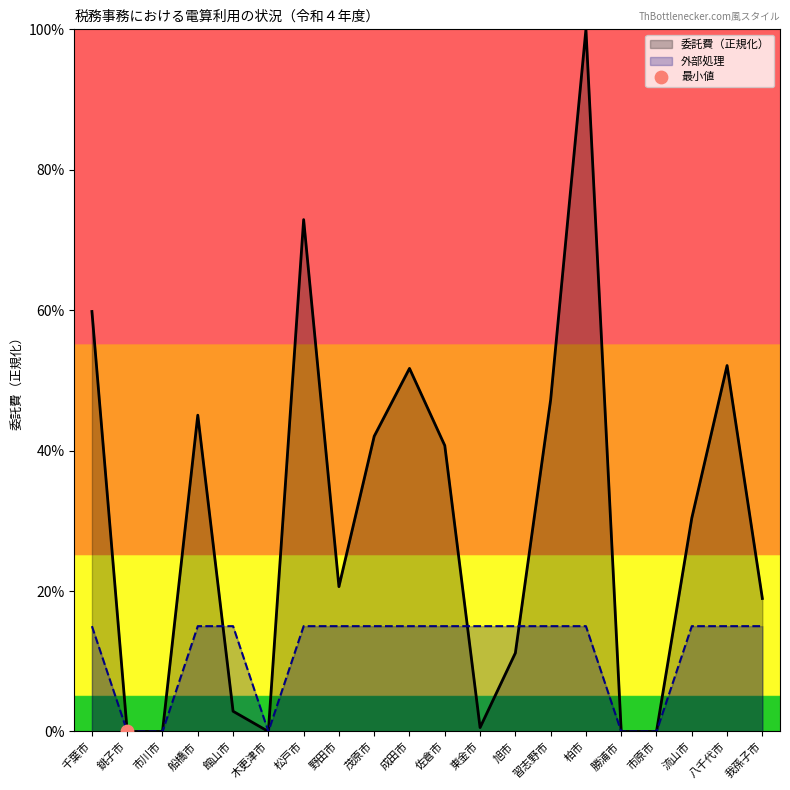

Which series reaches the maximum Y coordinate?

委託費